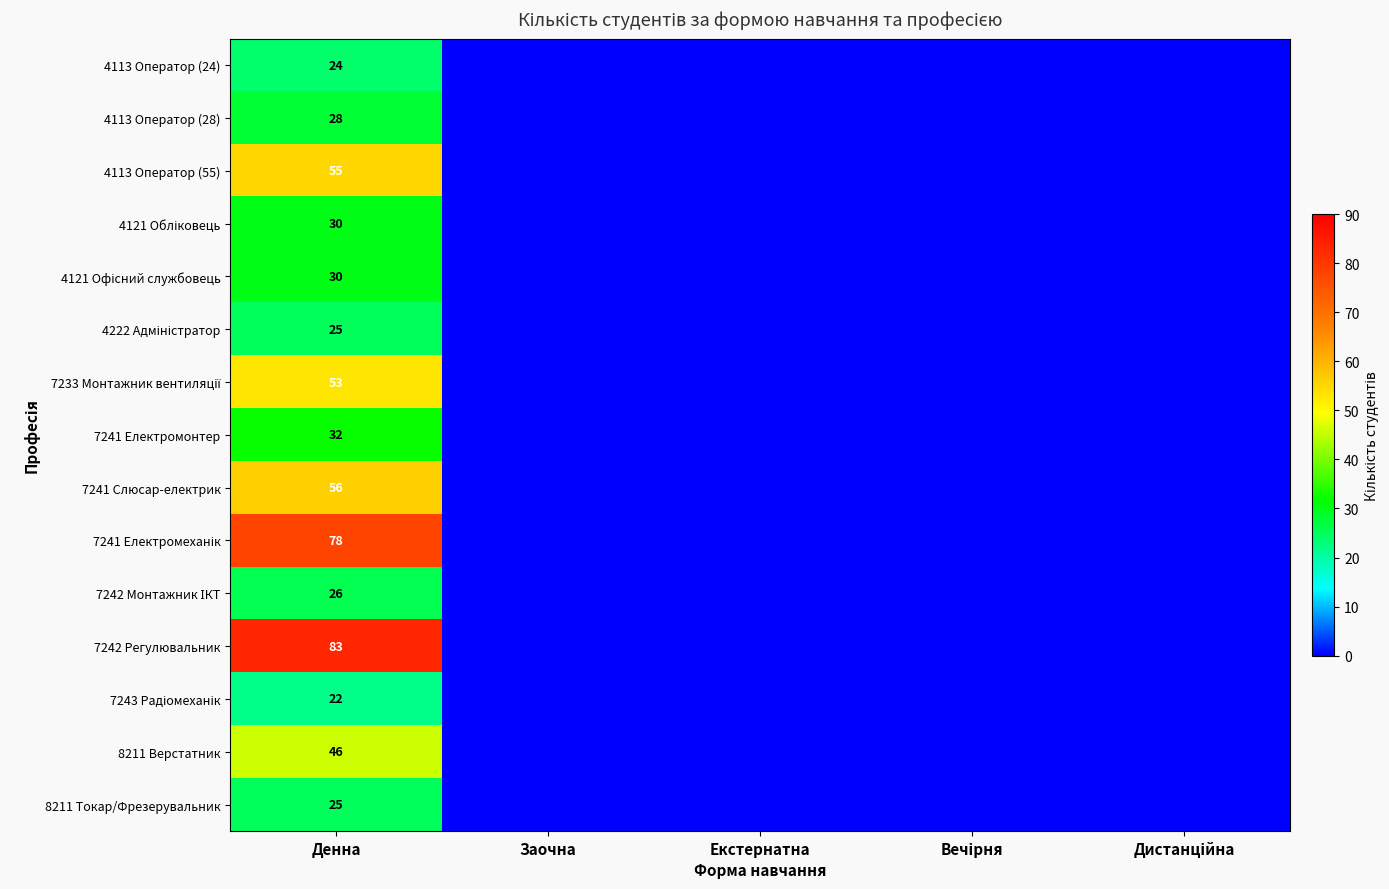

True or false: 4113 Оператор (28) has a value of 10 at Денна.

False